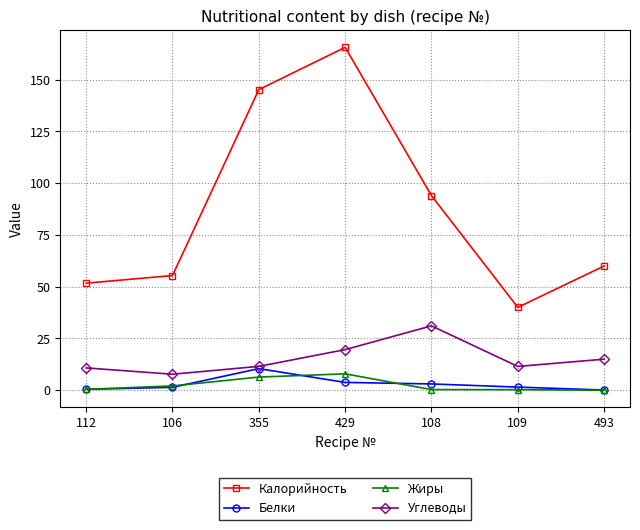

Where is the first local maximum for Калорийность?

429